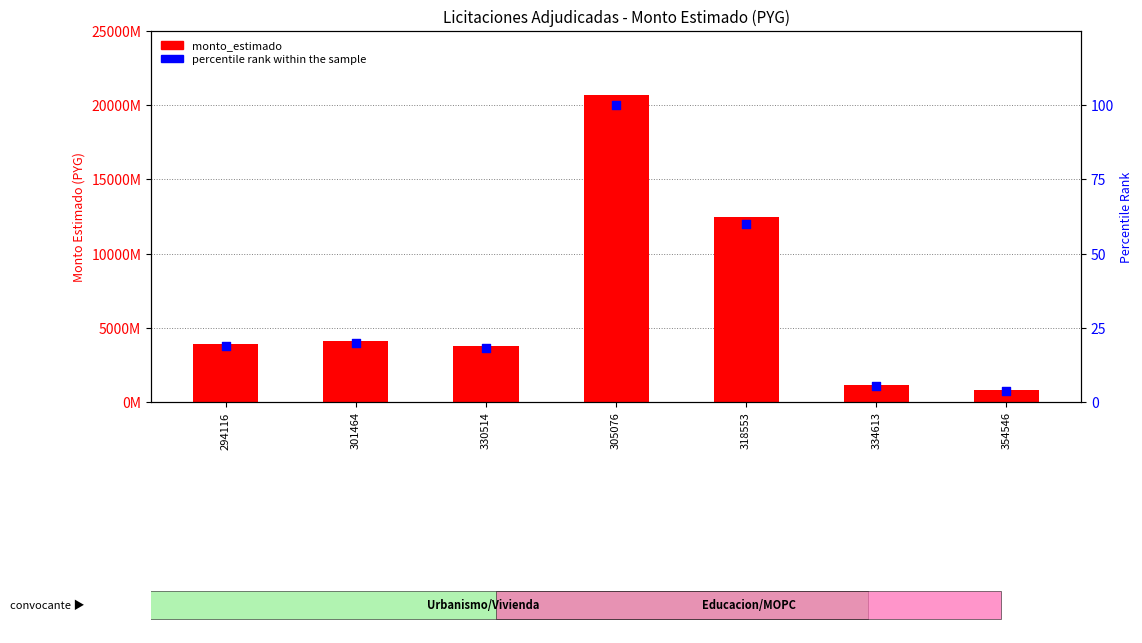

At how many categories does at least one series exceed 3075778916?

5